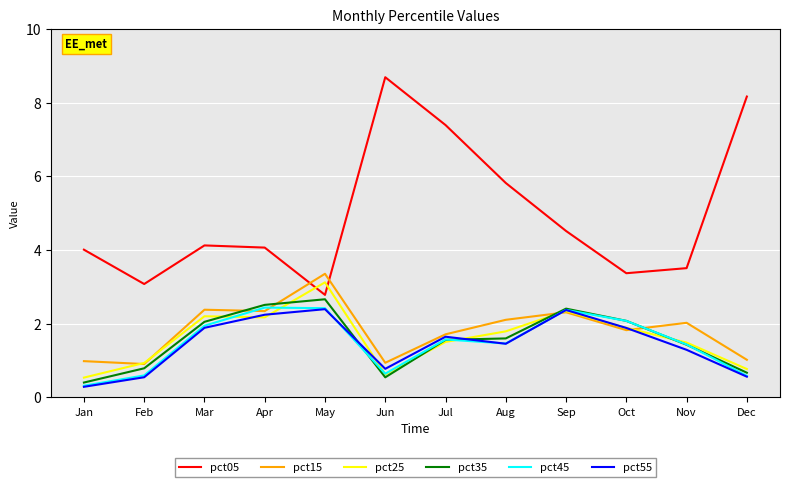

Is this an area chart (filled region under the line)?

No